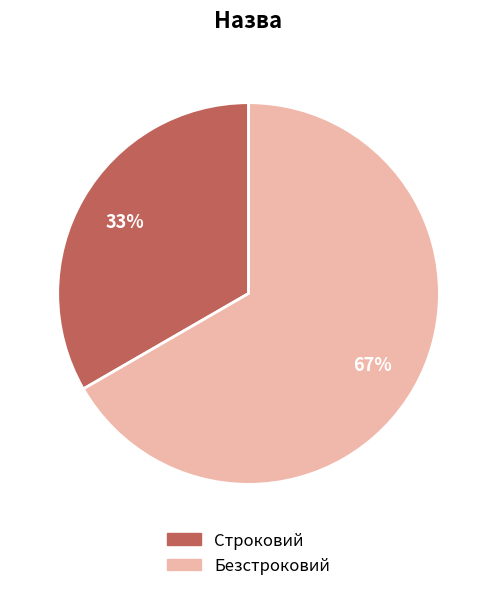

To the nearest percent, what is the average slice percentage?

50%